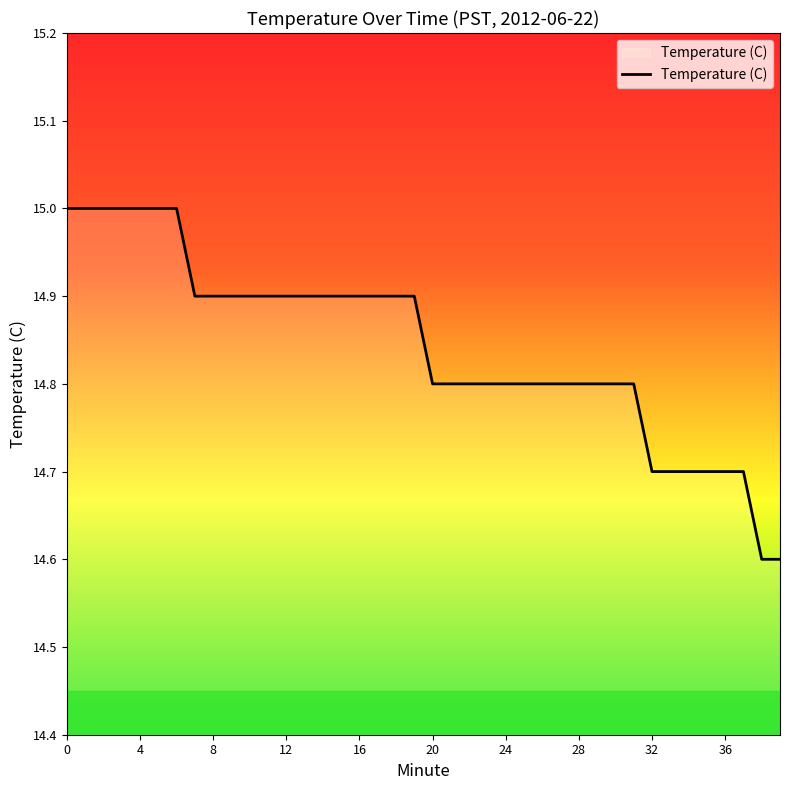

Reading left to right, list all the values displayed in this chart.

15.0	15.0	15.0	15.0	15.0	15.0	15.0	14.9	14.9	14.9	14.9	14.9	14.9	14.9	14.9	14.9	14.9	14.9	14.9	14.9	14.8	14.8	14.8	14.8	14.8	14.8	14.8	14.8	14.8	14.8	14.8	14.8	14.7	14.7	14.7	14.7	14.7	14.7	14.6	14.6